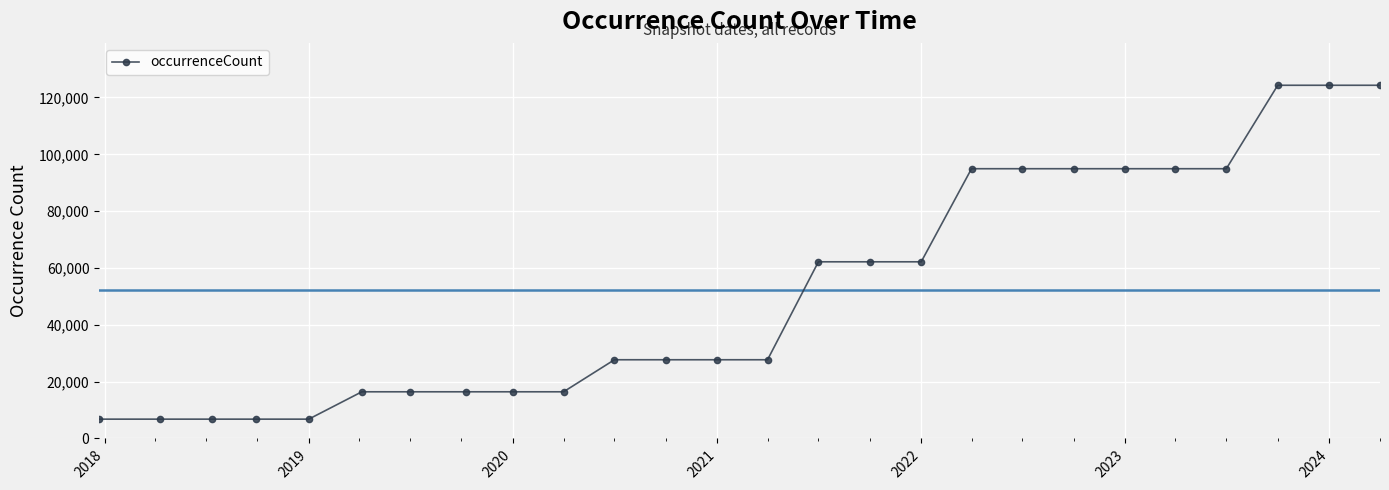

What is the value of the 10th point from the left?

16424